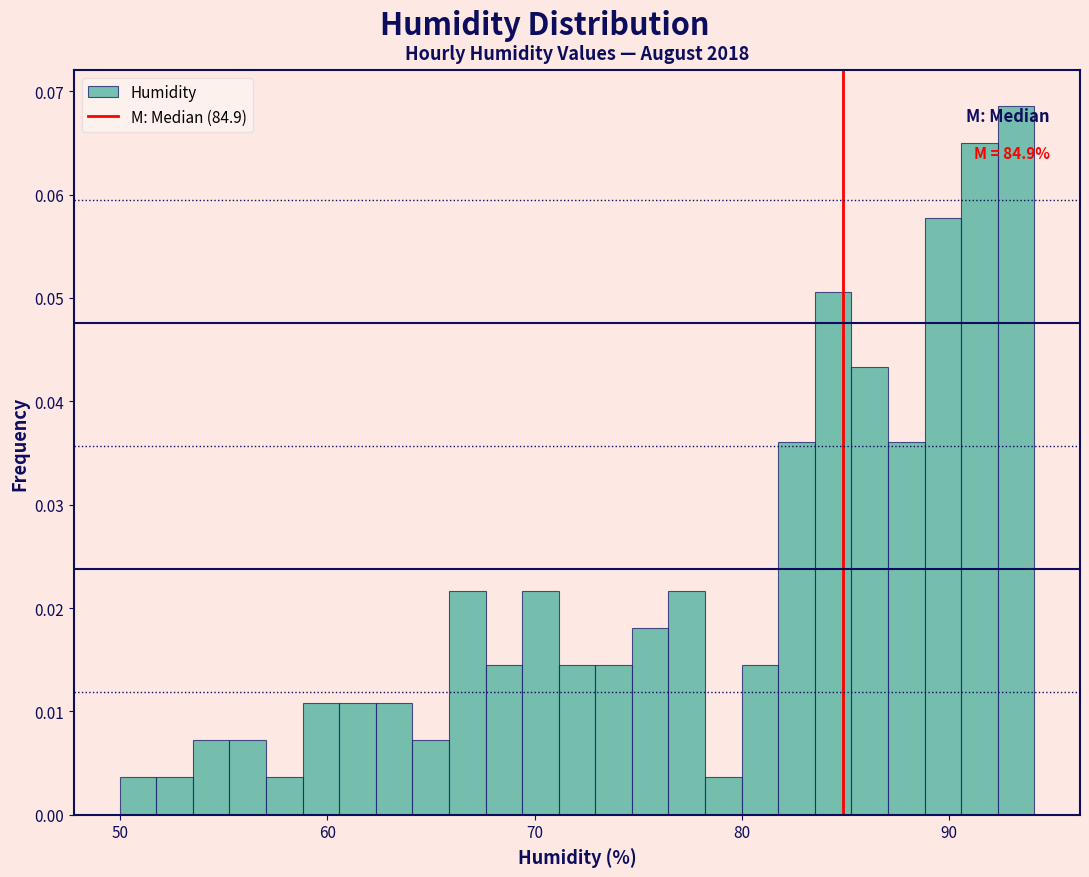

Around what value on the x-axis is the tallest bar? Give the approximate position of its centre, as read against the axis.

93